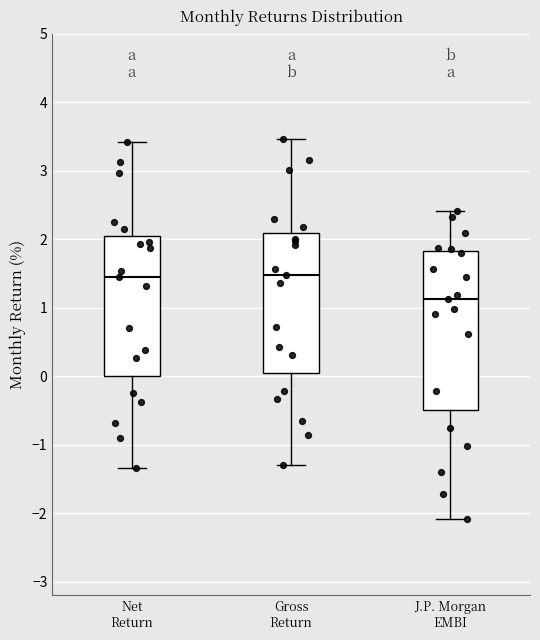

Reading left to right, read every box against the y-axis: the position of its median line, the range the box covers, and the ends of its whiskers. The values are not printed on the chart, so give them approximately, as read against the axis.

Net Return: median 1.4, box 0.0 to 2.1, whiskers -1.3 to 3.4
Gross Return: median 1.5, box 0.1 to 2.1, whiskers -1.3 to 3.5
J.P. Morgan EMBI: median 1.1, box -0.5 to 1.8, whiskers -2.1 to 2.4